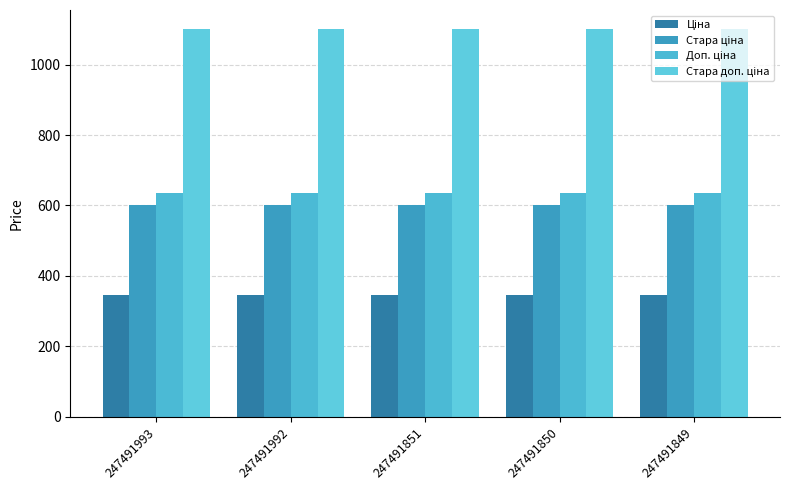

Count the number of categories in the chart.

5